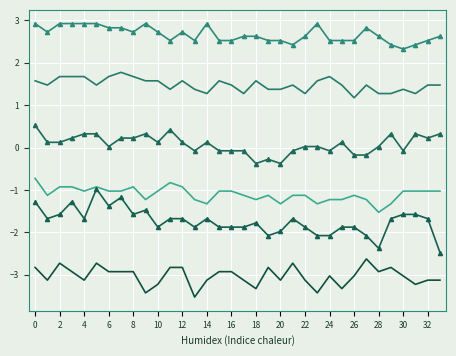

Reading left to right, list all the values displayed in this chart.

Gate 3.477: 2.9	2.7	2.9	2.9	2.9	2.9	2.8	2.8	2.7	2.9	2.7	2.5	2.7	2.5	2.9	2.5	2.5	2.6	2.6	2.5	2.5	2.4	2.6	2.9	2.5	2.5	2.5	2.8	2.6	2.4	2.3	2.4	2.5	2.6
Gate 3.625: 1.6	1.5	1.7	1.7	1.7	1.5	1.7	1.8	1.7	1.6	1.6	1.4	1.6	1.4	1.3	1.6	1.5	1.3	1.6	1.4	1.4	1.5	1.3	1.6	1.7	1.5	1.2	1.5	1.3	1.3	1.4	1.3	1.5	1.5
Gate 3.773: 0.5	0.1	0.1	0.2	0.3	0.3	0.0	0.2	0.2	0.3	0.1	0.4	0.1	-0.1	0.1	-0.1	-0.1	-0.1	-0.4	-0.3	-0.4	-0.1	0.0	0.0	-0.1	0.1	-0.2	-0.2	0.0	0.3	-0.1	0.3	0.2	0.3
Gate 3.920: -0.7	-1.1	-0.9	-0.9	-1.0	-0.9	-1.0	-1.0	-0.9	-1.2	-1.0	-0.8	-0.9	-1.2	-1.3	-1.0	-1.0	-1.1	-1.2	-1.1	-1.3	-1.1	-1.1	-1.3	-1.2	-1.2	-1.1	-1.2	-1.5	-1.3	-1.0	-1.0	-1.0	-1.0
Gate 10.568: -1.3	-1.7	-1.6	-1.3	-1.7	-1.0	-1.4	-1.2	-1.6	-1.5	-1.9	-1.7	-1.7	-1.9	-1.7	-1.9	-1.9	-1.9	-1.8	-2.1	-2.0	-1.7	-1.9	-2.1	-2.1	-1.9	-1.9	-2.1	-2.4	-1.7	-1.6	-1.6	-1.7	-2.5
Gate 10.863: -2.8	-3.1	-2.7	-2.9	-3.1	-2.7	-2.9	-2.9	-2.9	-3.4	-3.2	-2.8	-2.8	-3.5	-3.1	-2.9	-2.9	-3.1	-3.3	-2.8	-3.1	-2.7	-3.1	-3.4	-3.0	-3.3	-3.0	-2.6	-2.9	-2.8	-3.0	-3.2	-3.1	-3.1